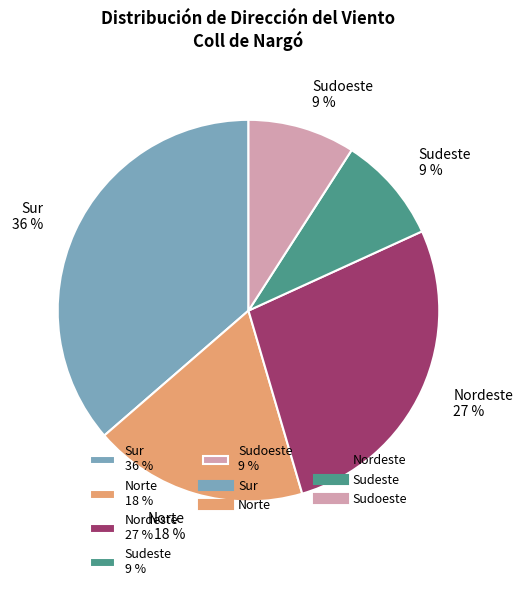

Between Sudeste 9 % and Nordeste 27 %, which is larger?

Nordeste 27 %